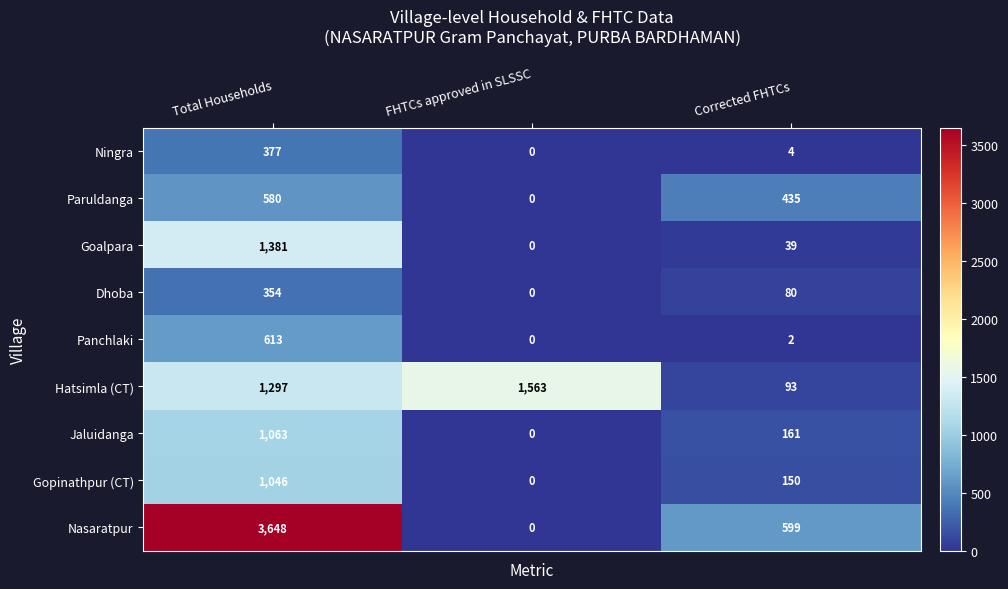

What is the approximate value of Dhoba at Total Households, to the nearest 50?

350